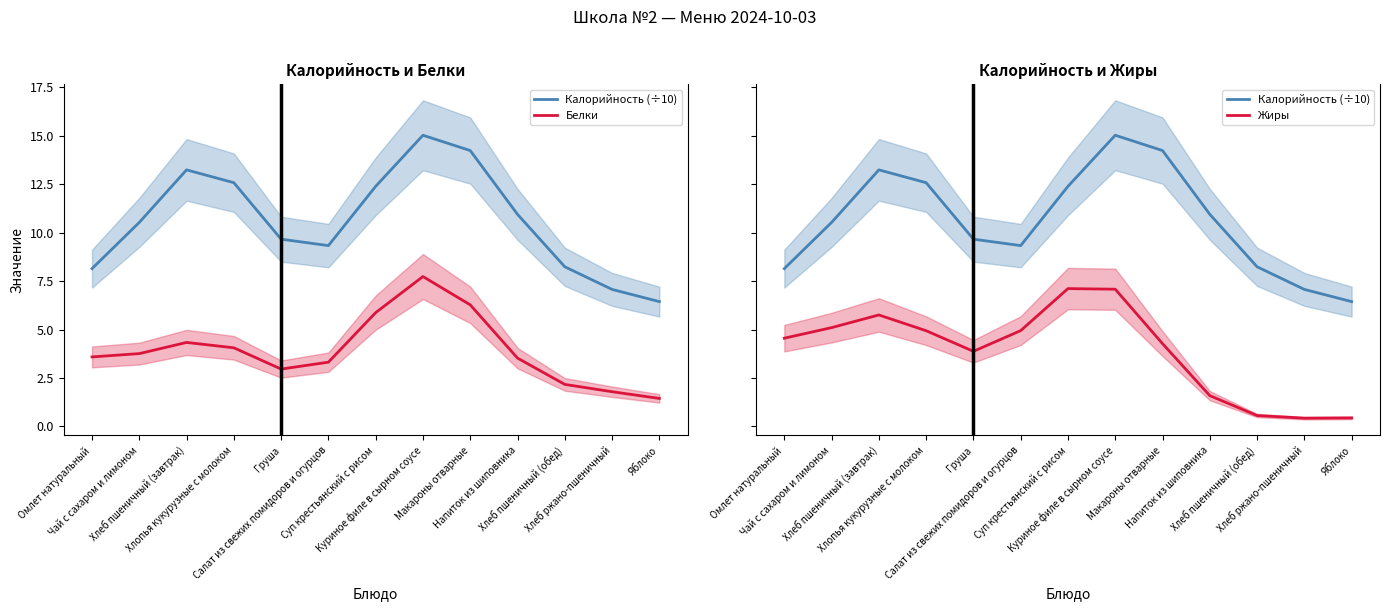

True or false: Калорийность (÷10) and Белки cross at least once.

False